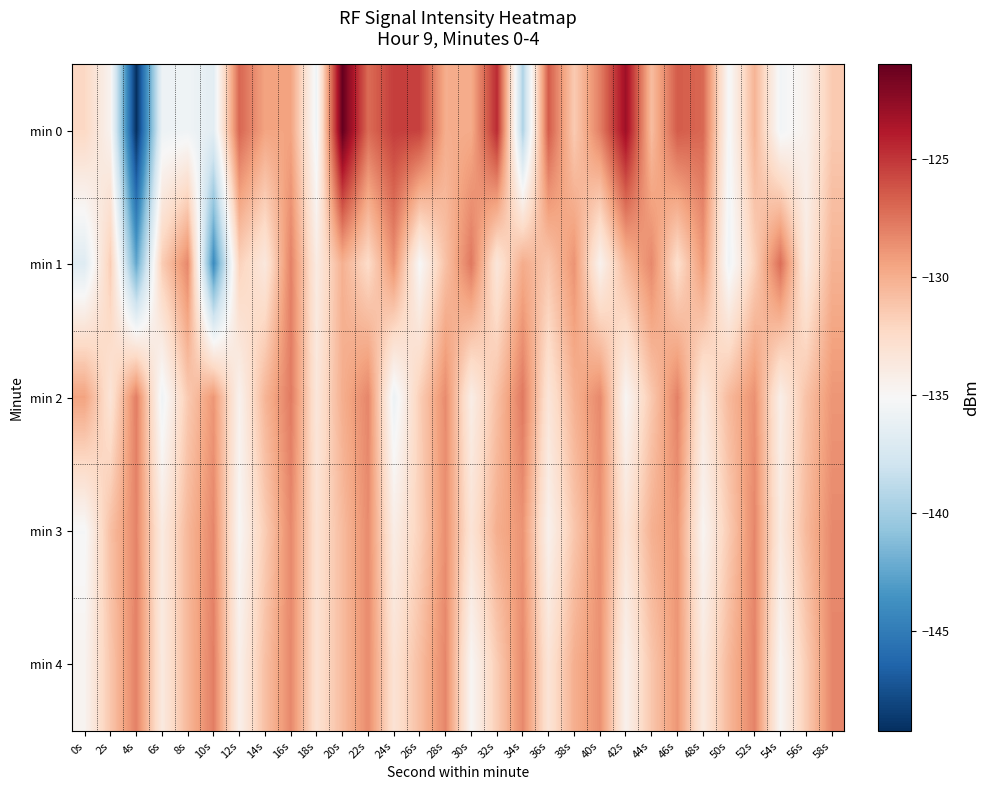

What is the total value across all series at 2s?

-661.6